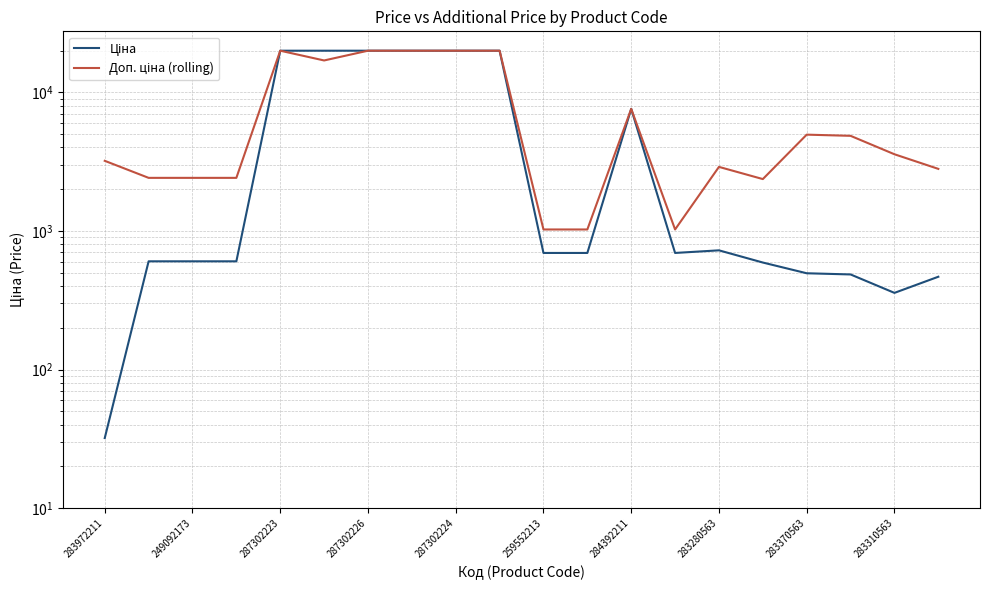

What is the highest value of the Ціна series?

19964.2